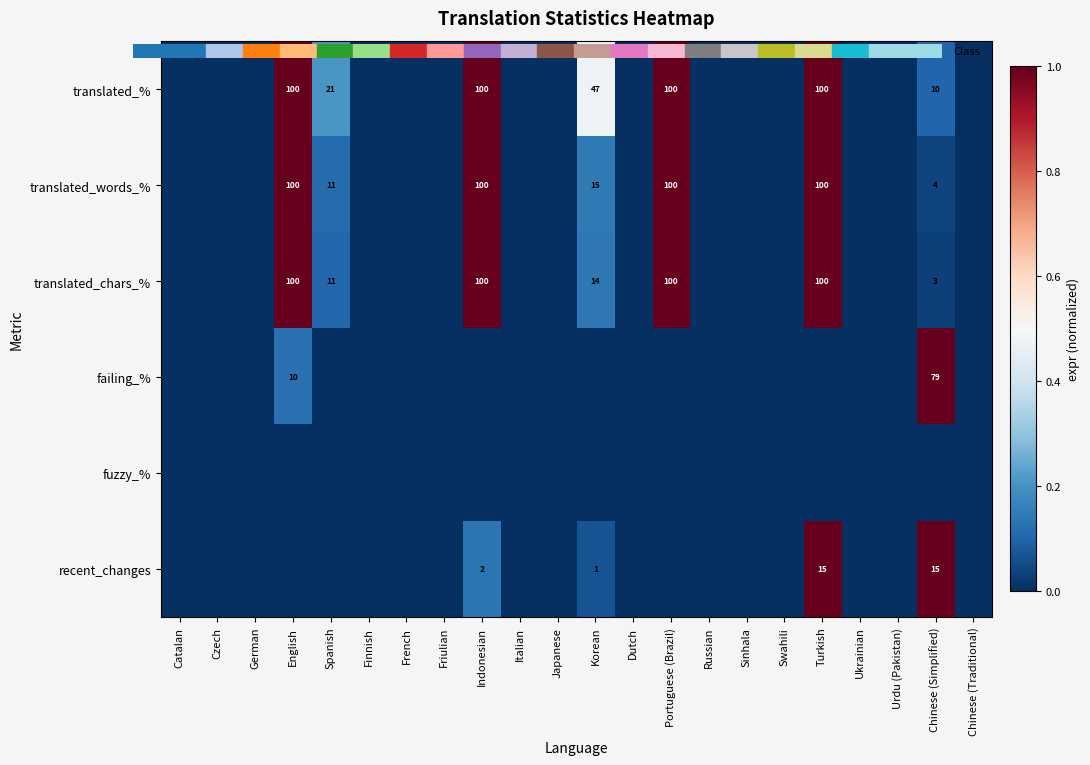

Rank the series at French from lowest to highest value.

translated_%, translated_words_%, translated_chars_%, failing_%, fuzzy_%, recent_changes